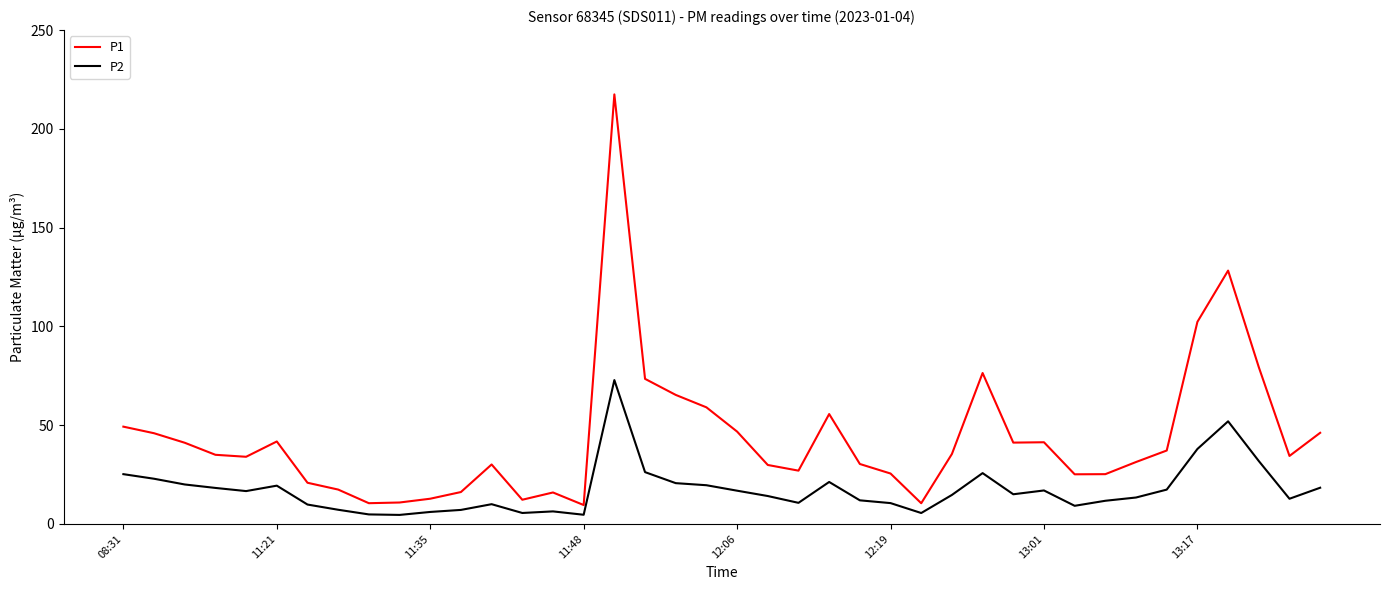

Rank the series by their maximum value, from highest to lowest.

P1, P2